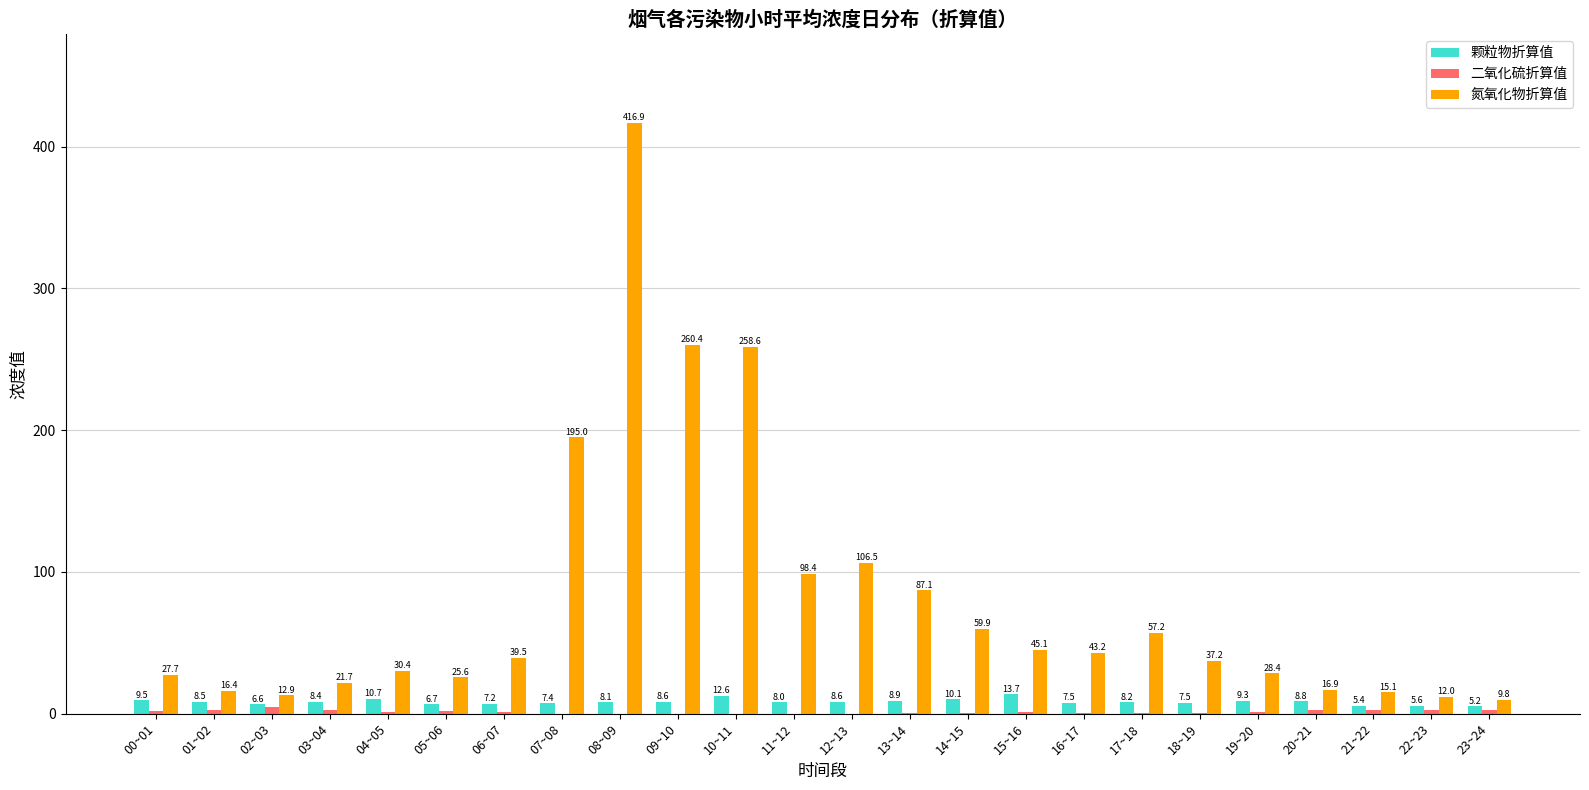

Is it true that 颗粒物折算值 equals 6.6 at 02~03?

True